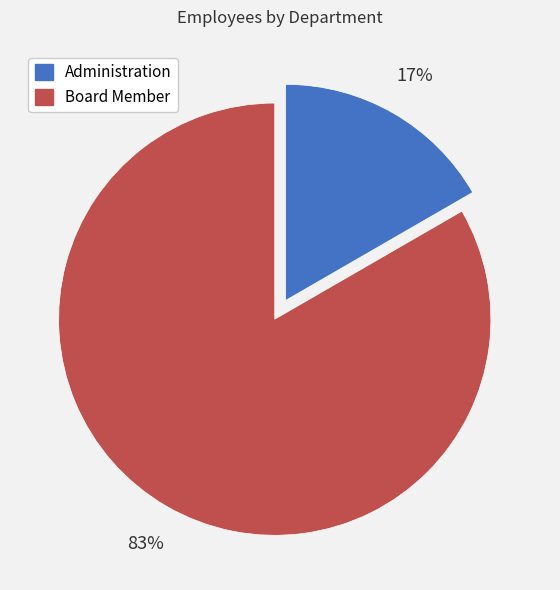

Is Board Member the majority of the pie?

Yes